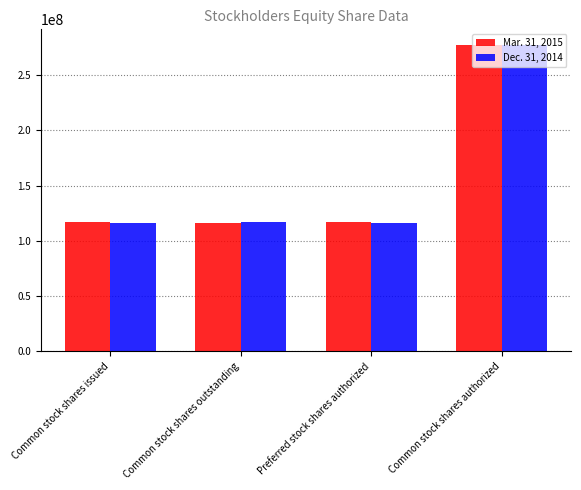

At which category does the chart reach its peak across all series?

Common stock shares authorized